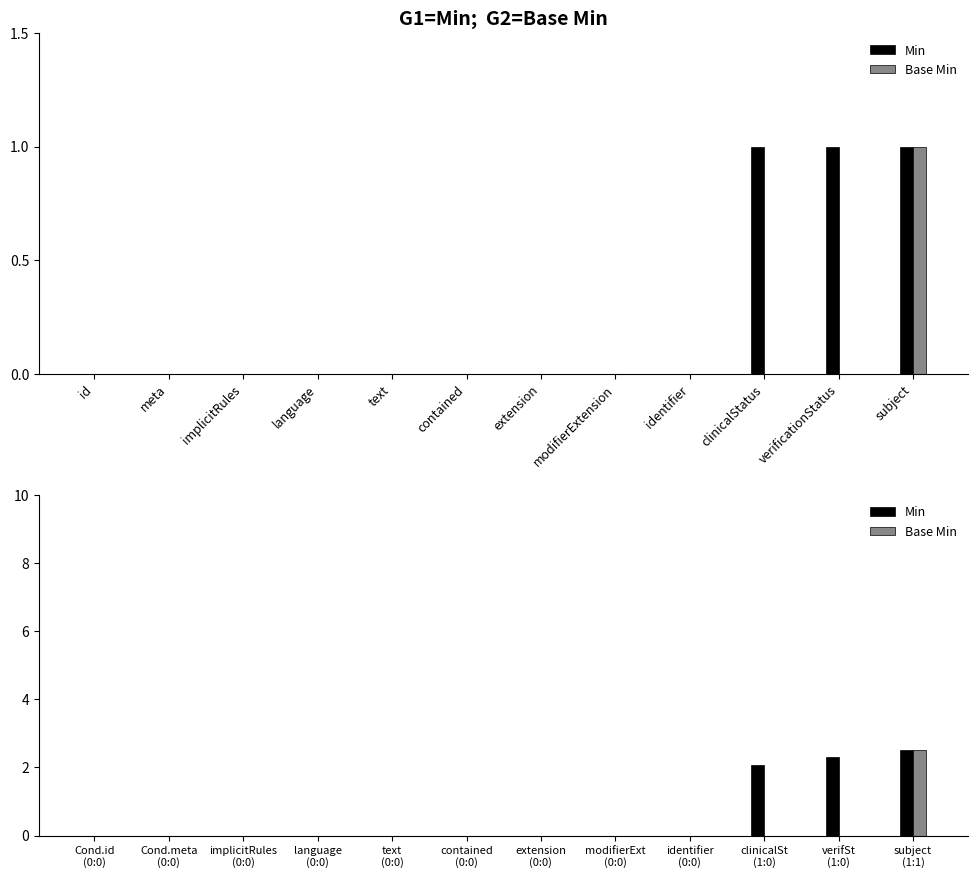

How many values in the Min series exceed 0?

3